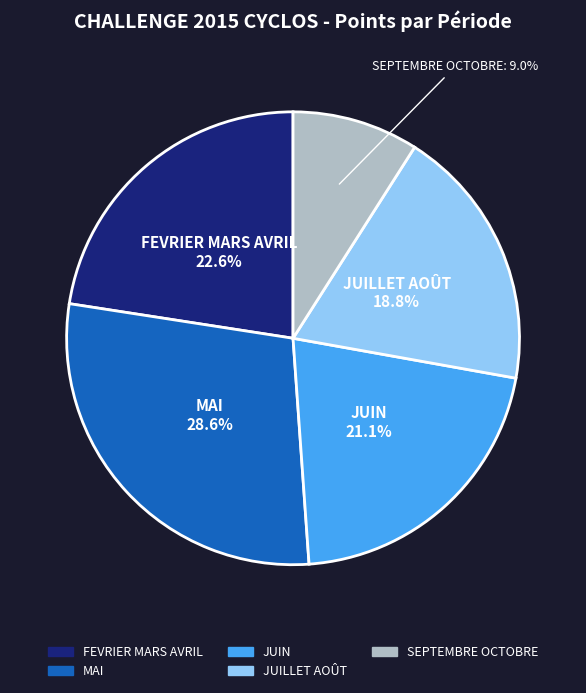

To the nearest percent, what is the difference between the SEPTEMBRE OCTOBRE and JUIN slice percentages?

12%